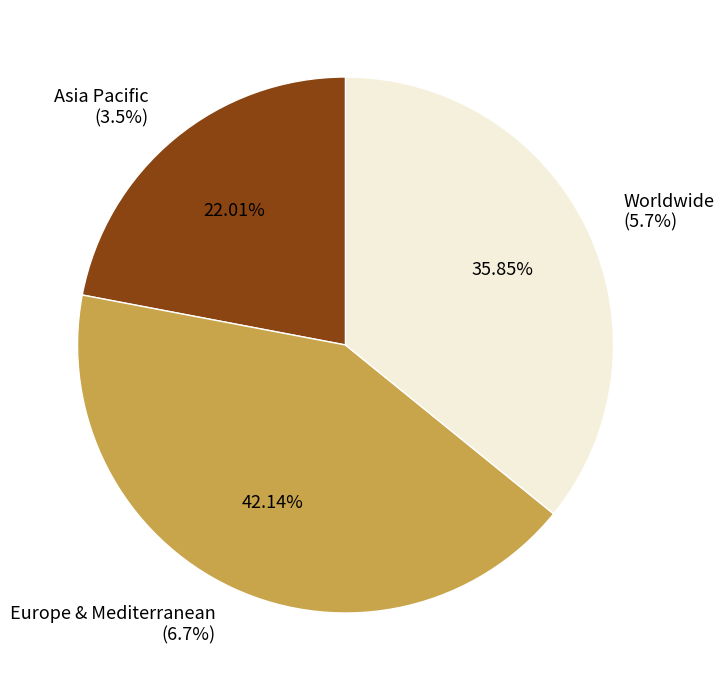

Combined, do Asia Pacific and Worldwide account for over 50%?

Yes